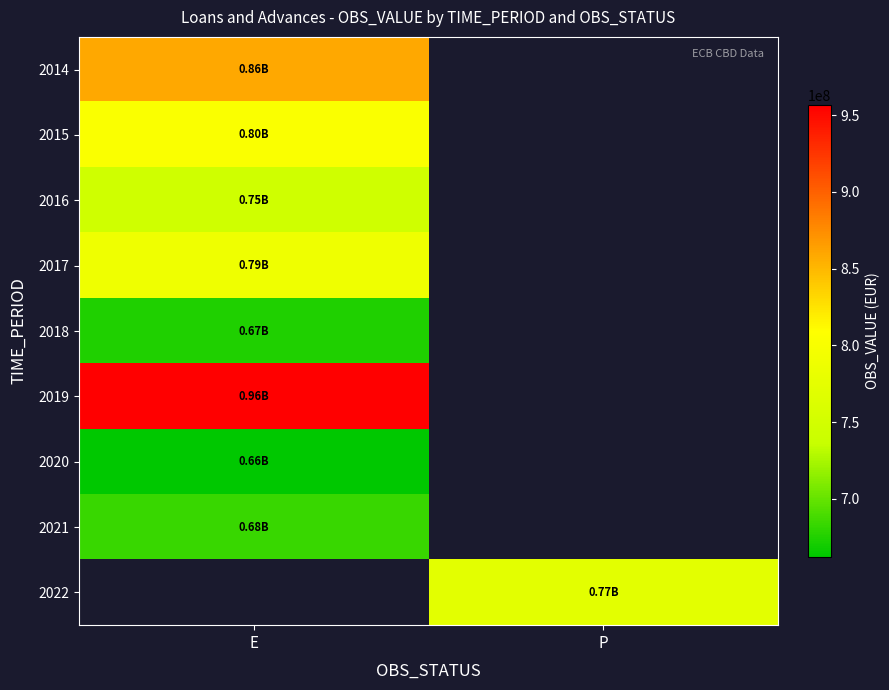

Count the number of categories in the chart.

2